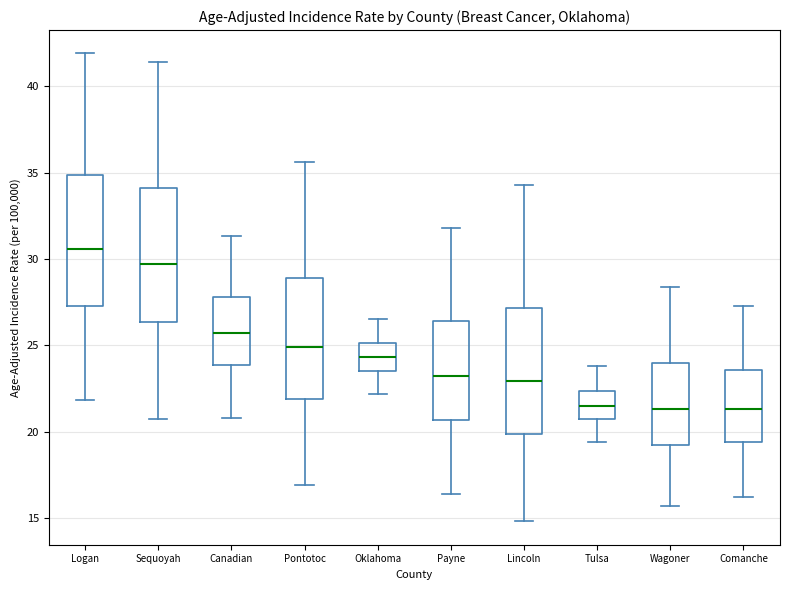

Reading left to right, transcribe this box plot: for each box, give where its median line is, the range the box spans, and where its two whiskers end, as read against the y-axis. The values are not printed on the chart, so give them approximately, as read against the axis.

Logan: median 30.5, box 27.5 to 35.0, whiskers 22.0 to 42.0
Sequoyah: median 29.5, box 26.5 to 34.0, whiskers 20.5 to 41.5
Canadian: median 25.5, box 24.0 to 28.0, whiskers 21.0 to 31.5
Pontotoc: median 25.0, box 22.0 to 29.0, whiskers 17.0 to 35.5
Oklahoma: median 24.5, box 23.5 to 25.0, whiskers 22.0 to 26.5
Payne: median 23.0, box 20.5 to 26.5, whiskers 16.5 to 32.0
Lincoln: median 23.0, box 20.0 to 27.0, whiskers 15.0 to 34.5
Tulsa: median 21.5, box 20.5 to 22.5, whiskers 19.5 to 24.0
Wagoner: median 21.5, box 19.0 to 24.0, whiskers 15.5 to 28.5
Comanche: median 21.5, box 19.5 to 23.5, whiskers 16.0 to 27.5